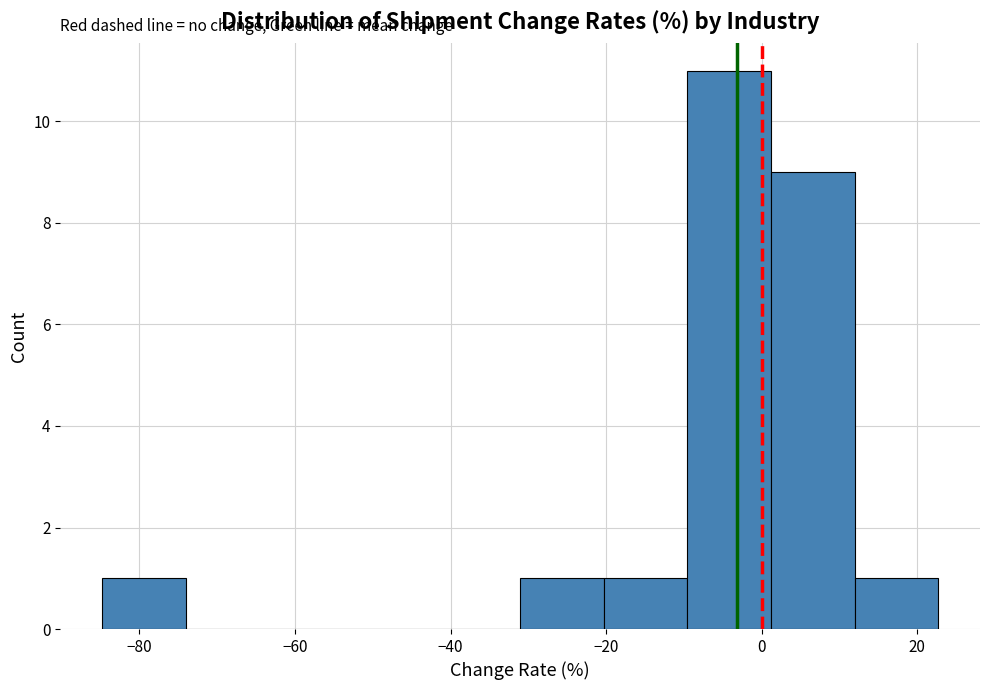

How tall is the bar that spans -20 to -10 on the x-axis? Neither the bar edges nor the heights are printed on the chart, so give them approximately, as read against the axes.

1